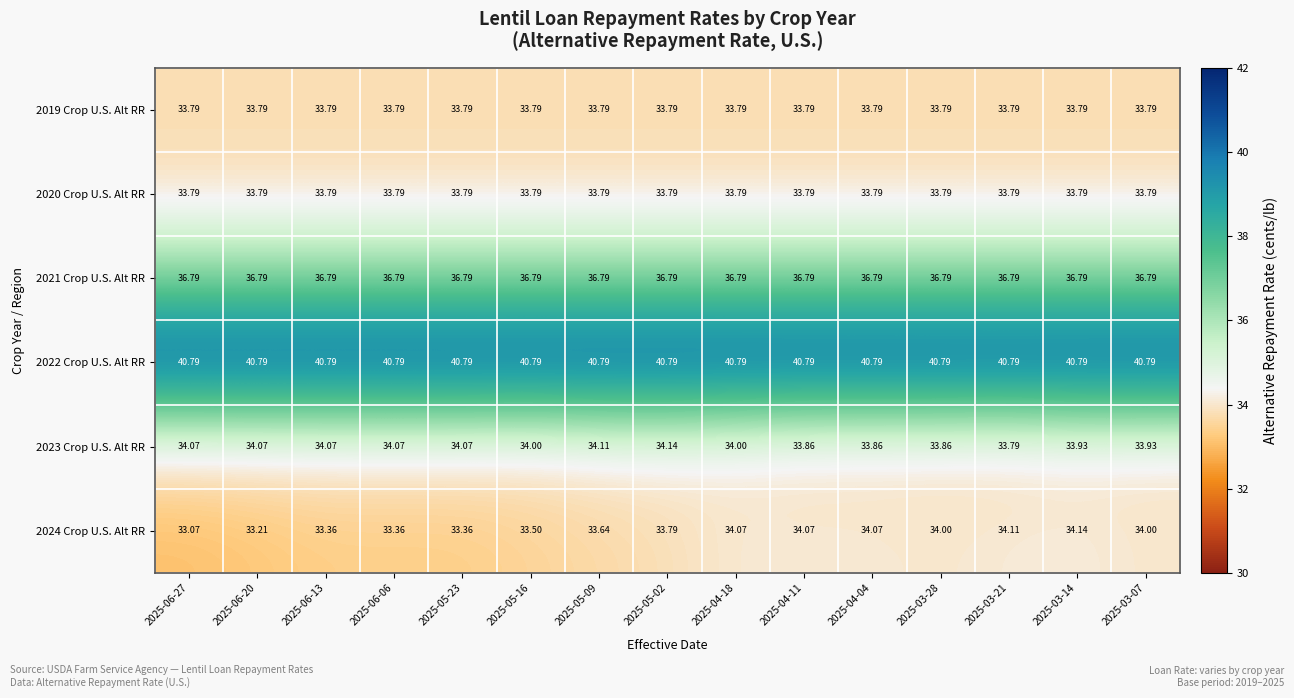

Which series has the largest total across all categories?

2022 Crop U.S. Alt RR